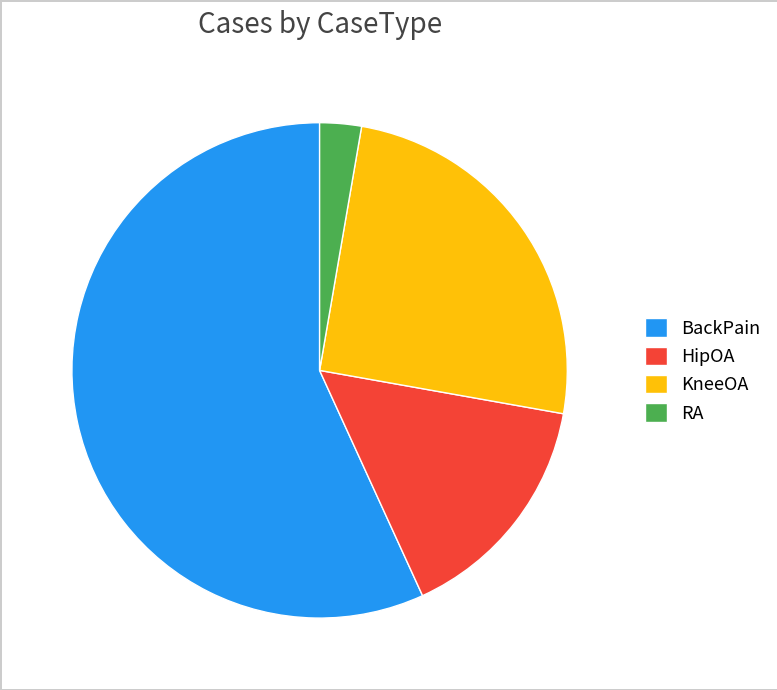

Rank the categories by value from lowest to highest.

RA, HipOA, KneeOA, BackPain